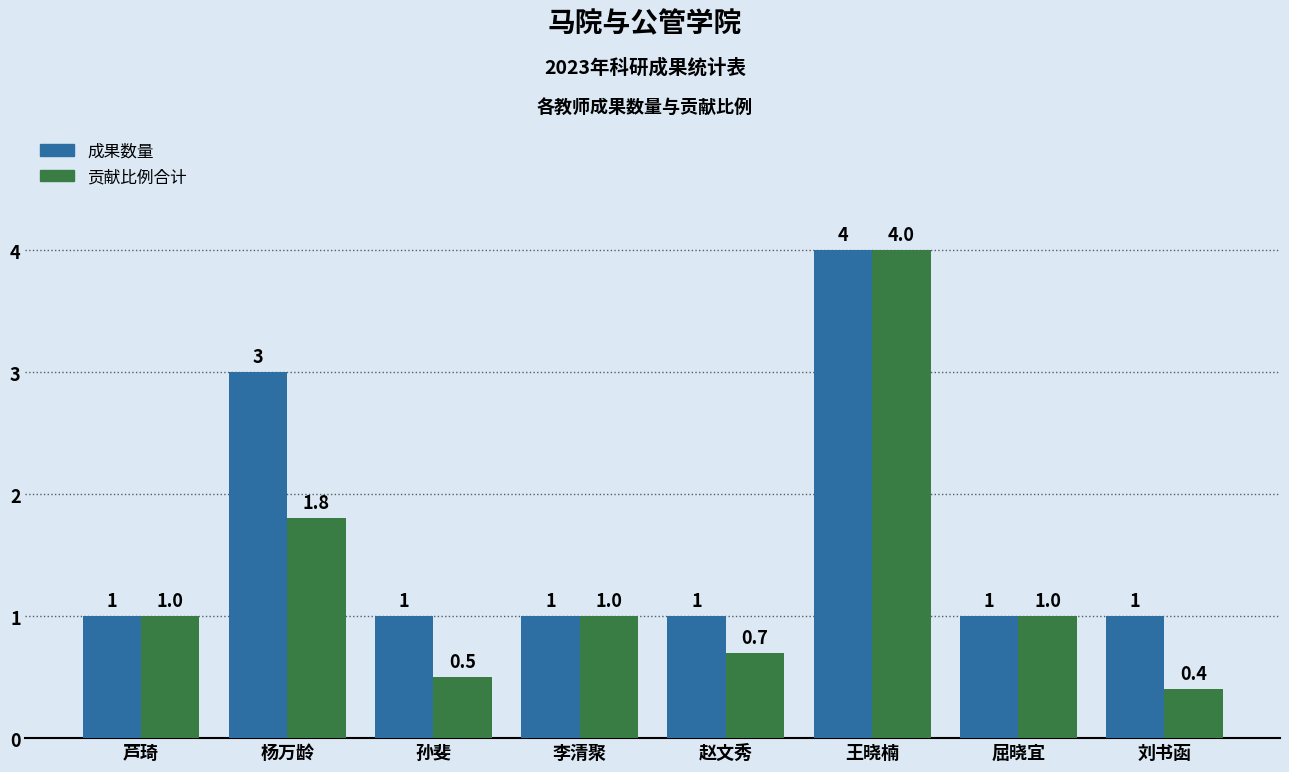

How many data points in 成果数量 are above 1?

2